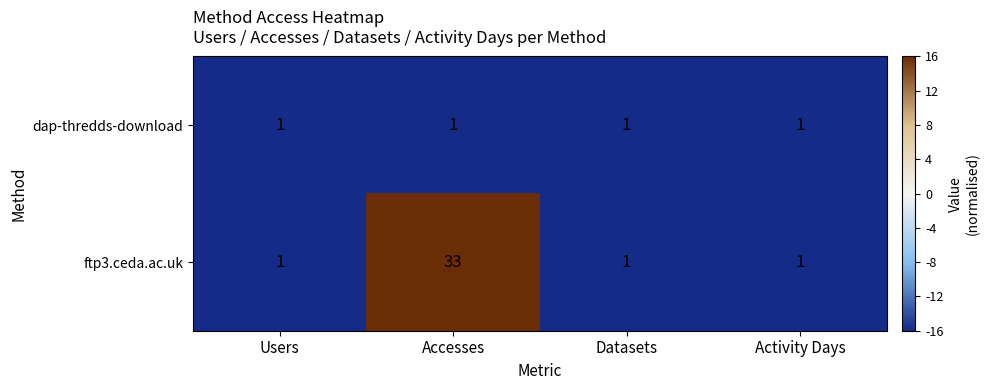

Between Accesses and Activity Days, which series saw the biggest shift?

ftp3.ceda.ac.uk